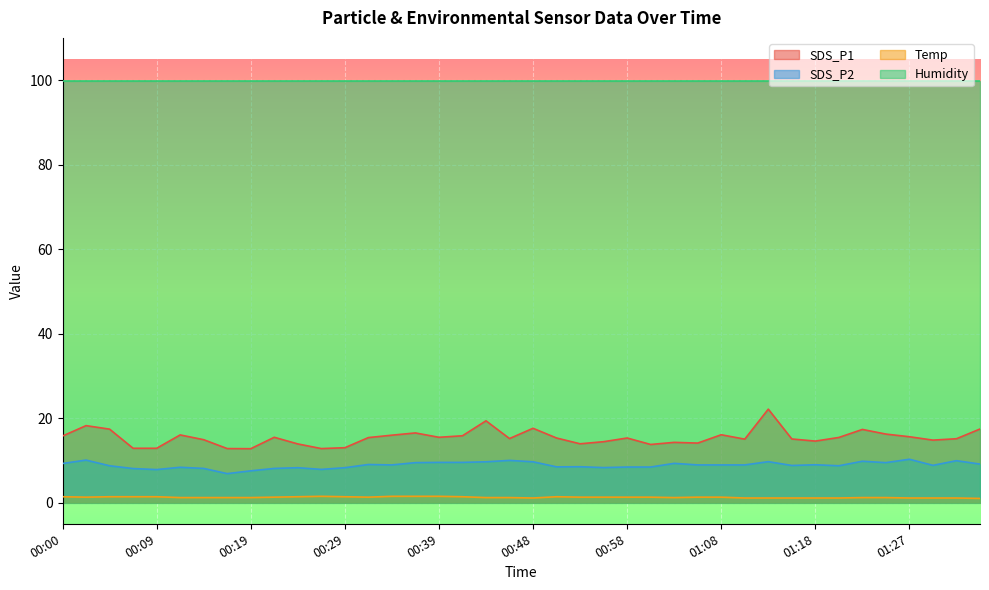

What is the average value of the Temp series?

1.3